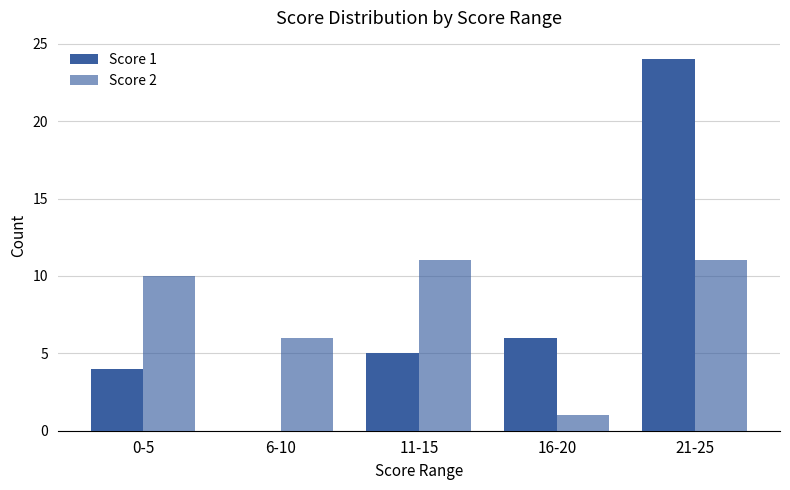

What is the difference between the second highest and second lowest values in the Score 2 series?

5